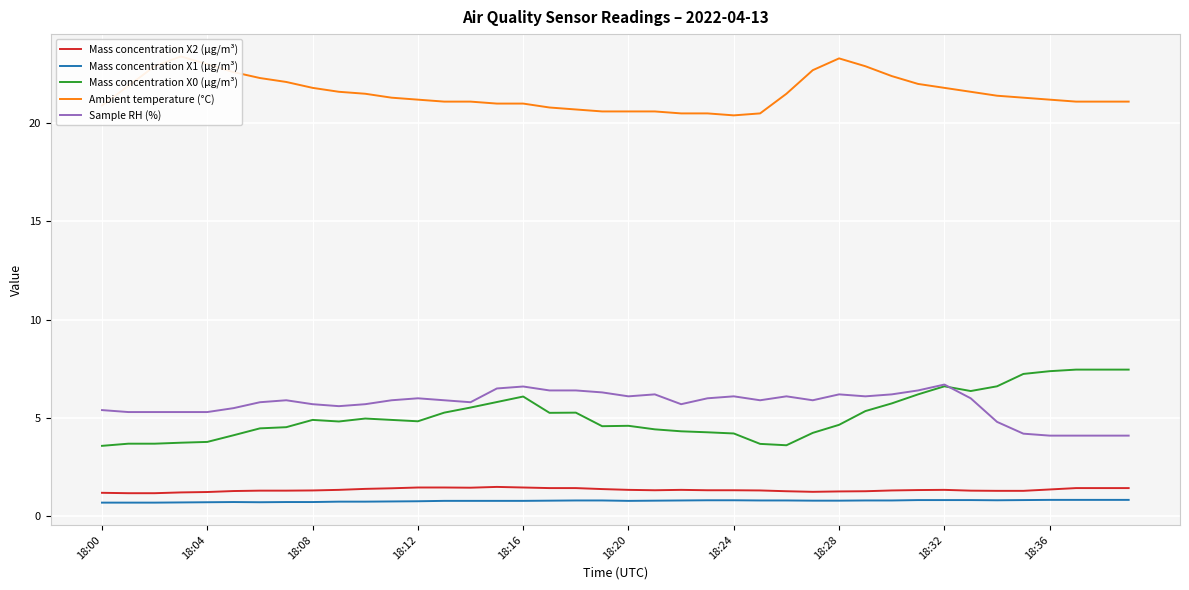

What is the average value of the Mass concentration X1 (μg/m³) series?

0.8